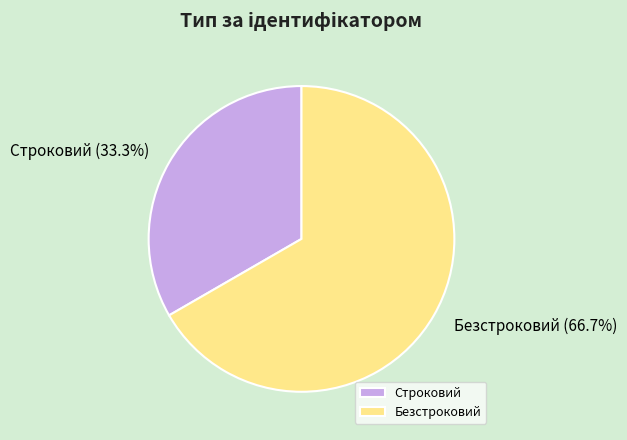

Is Строковий the majority of the pie?

No